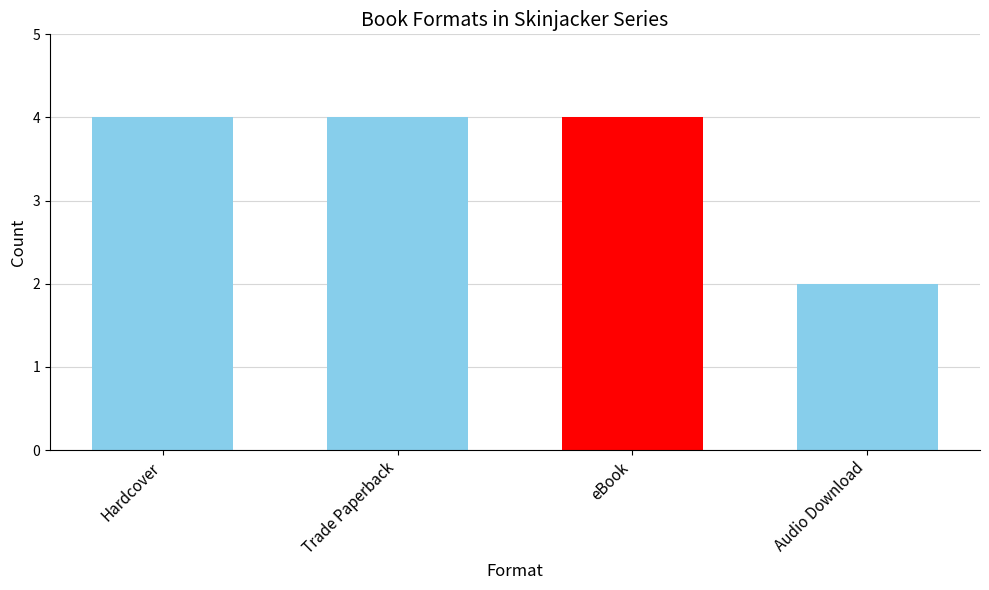

What is the average value?

4